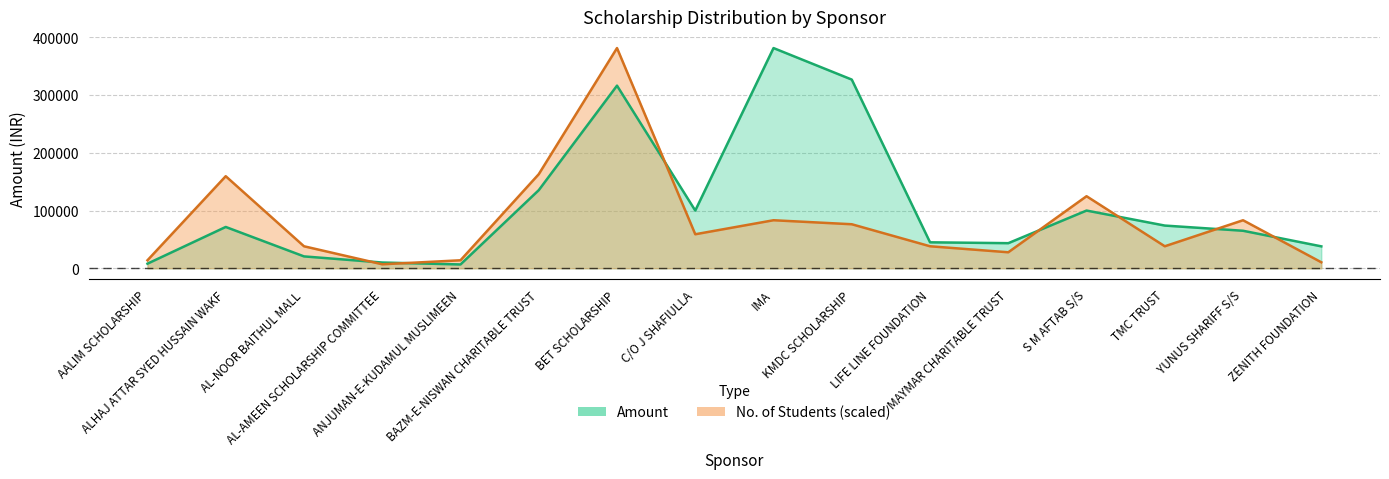

How many interior local valleys does the Amount series have?

3